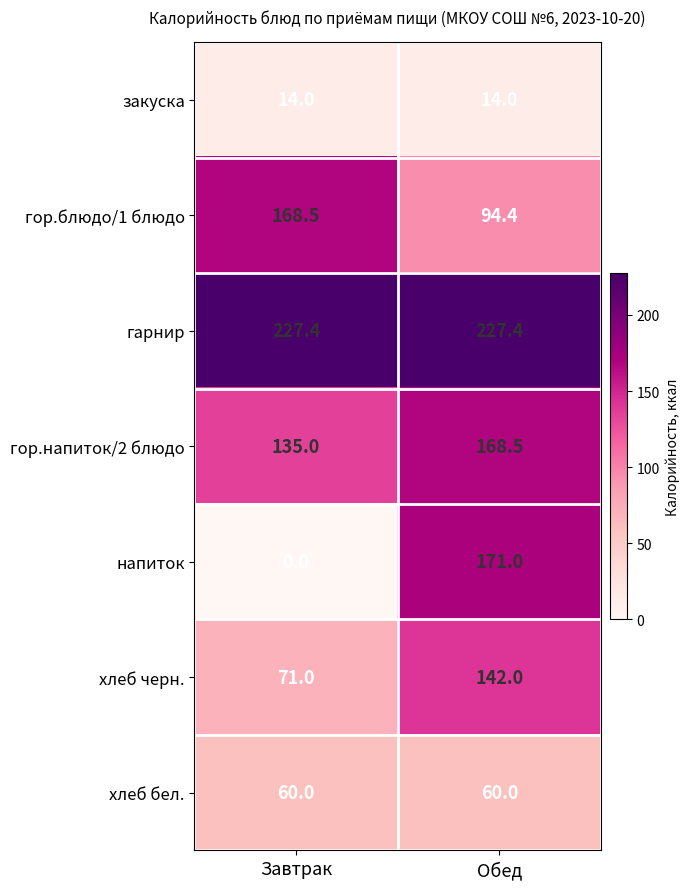

What is the lowest value of the хлеб черн. series?

71.0